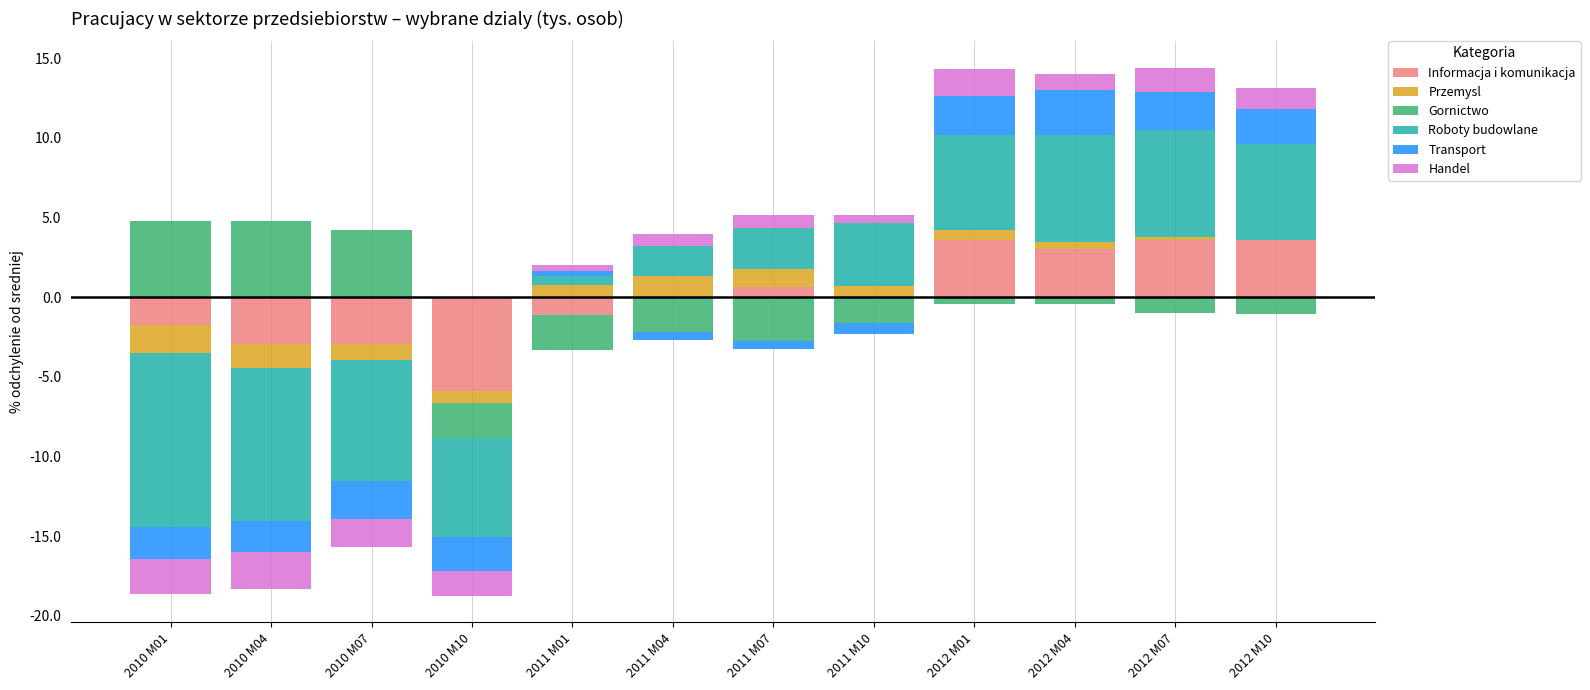

What is the greatest value displayed?

6.7